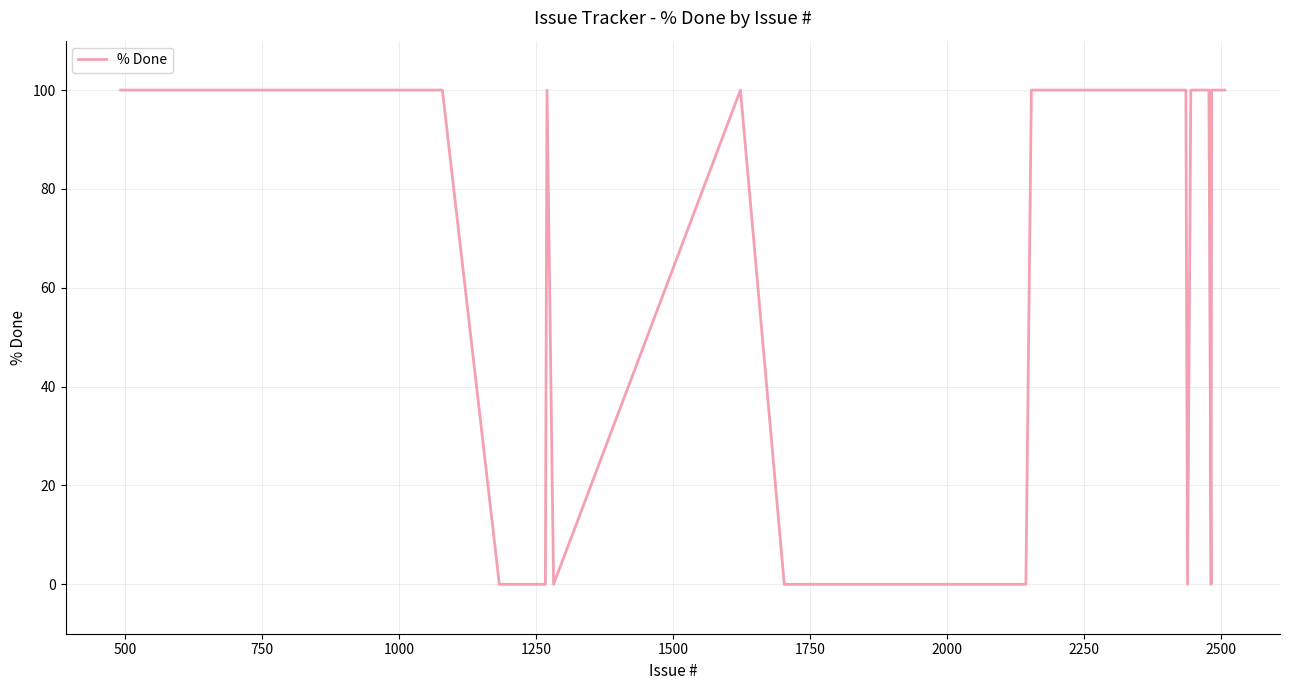

What is the difference between the maximum and minimum values?

100